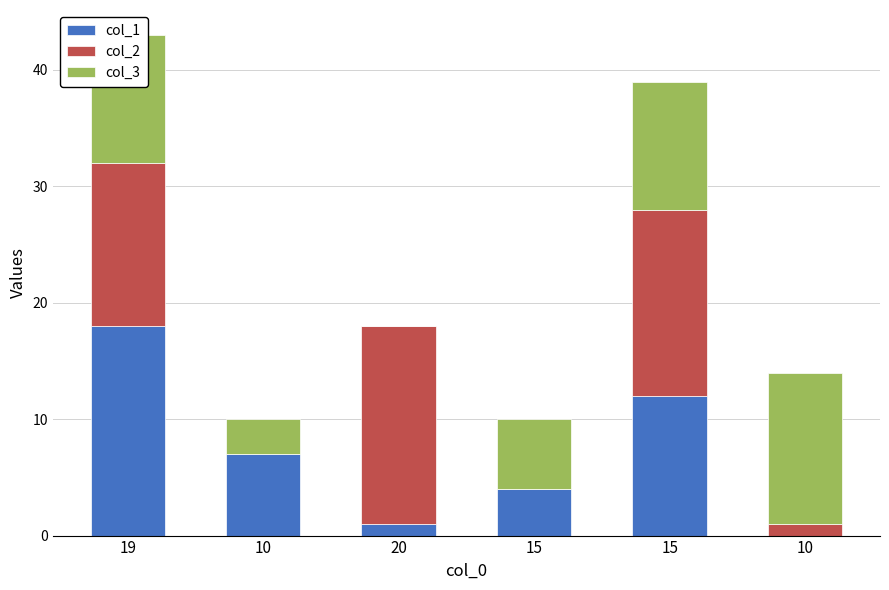

At which category is the sum across all series the highest?

19